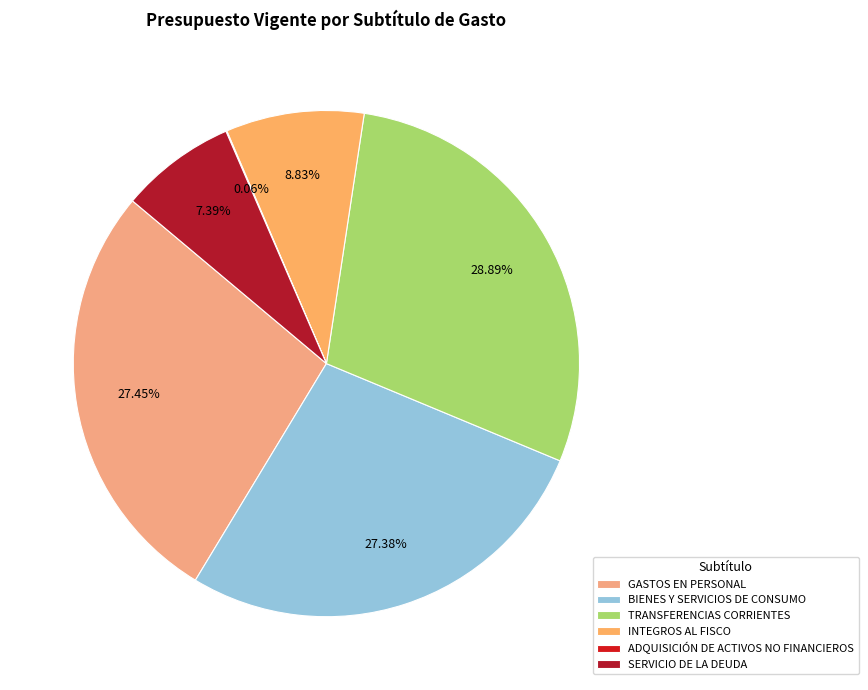

Count the number of slices in the pie.

6